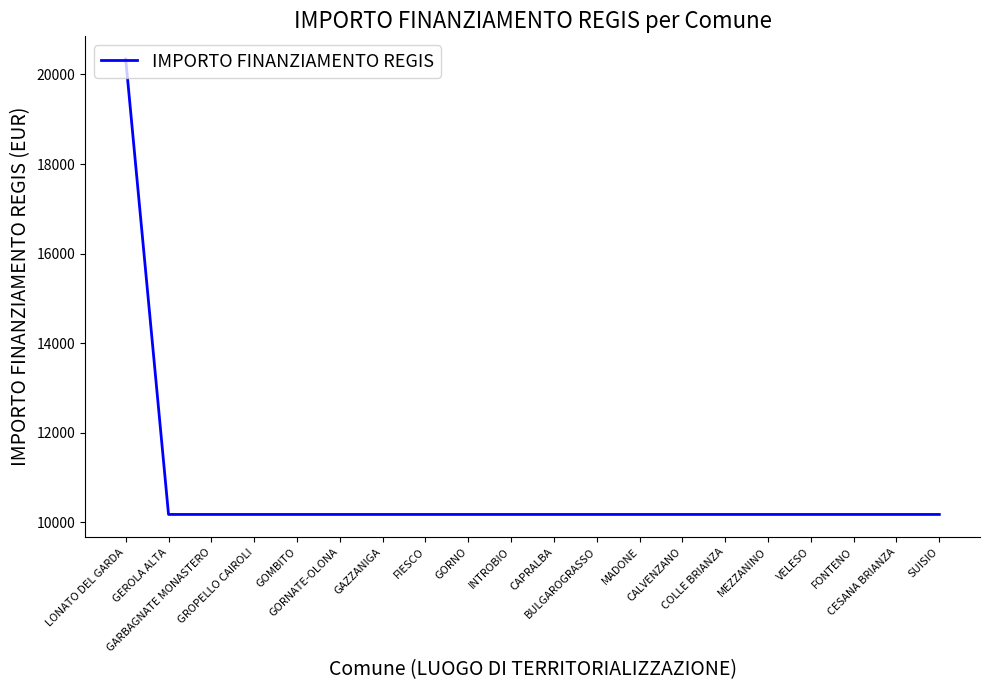

Is it true that the value at CALVENZANO is 10172?

True